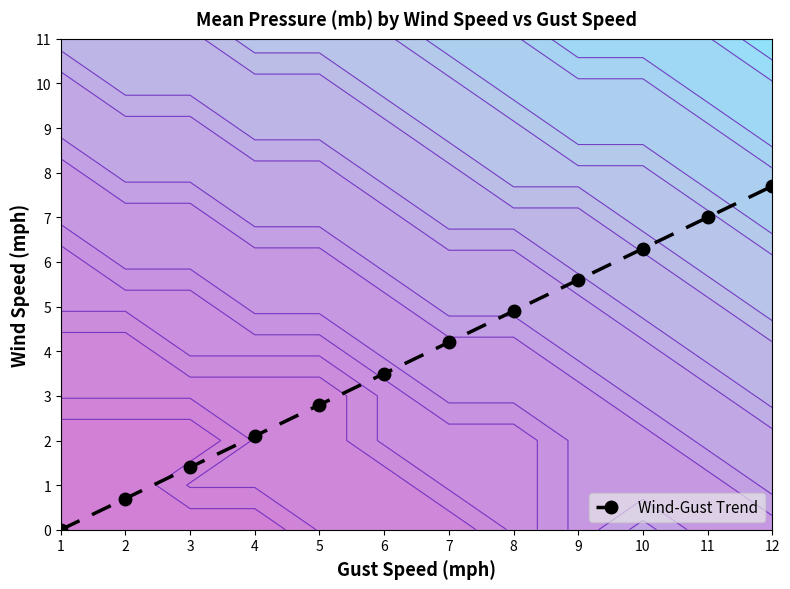

Which category has the lowest value across all series?

1